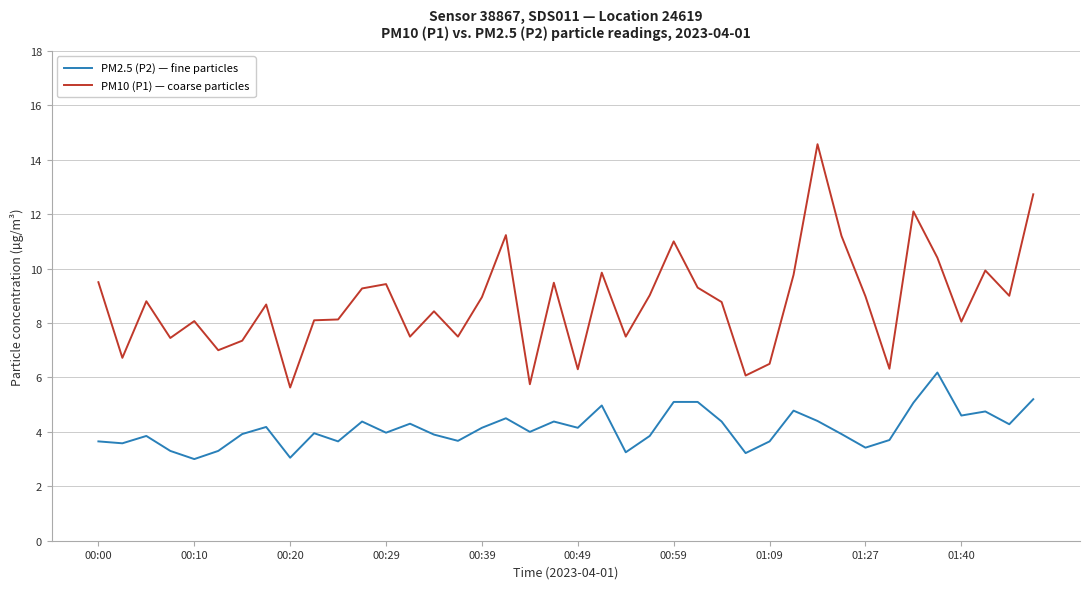

What is the maximum value shown in the chart?

14.6